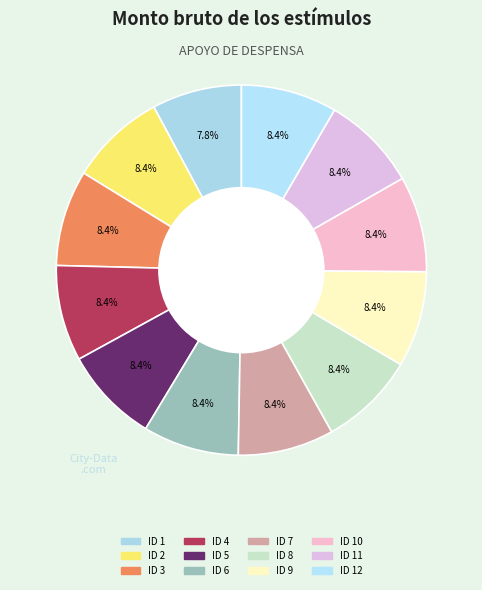

Is it true that ID 4 is 8% of the pie?

True